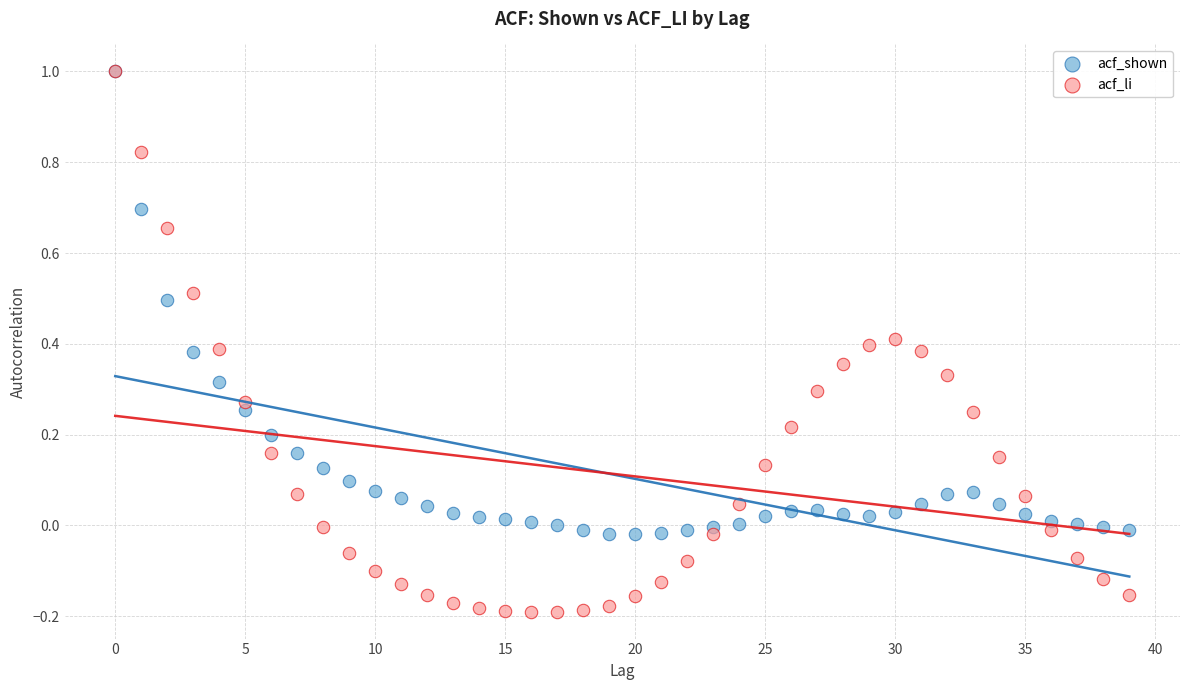

What are all the series names shown in the legend?

acf_shown, acf_li